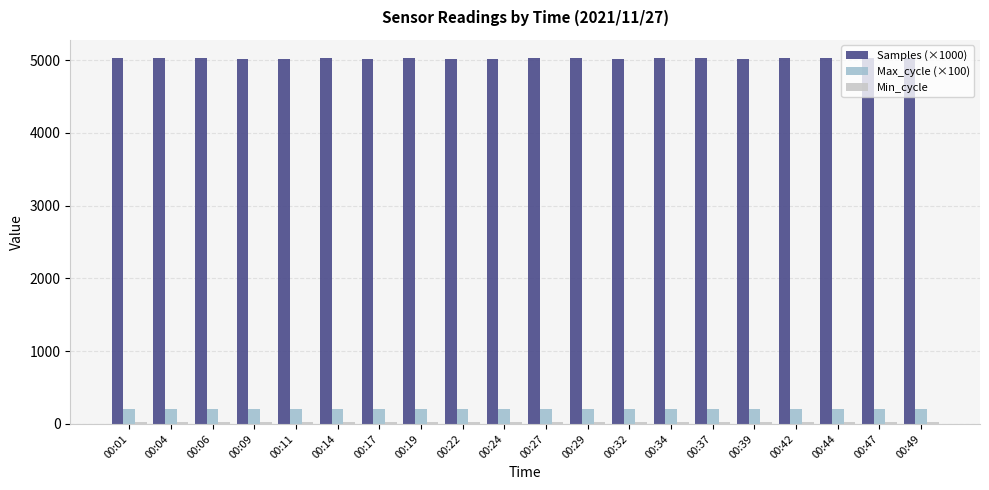

What is the total value across all series at 00:19?

5254.1